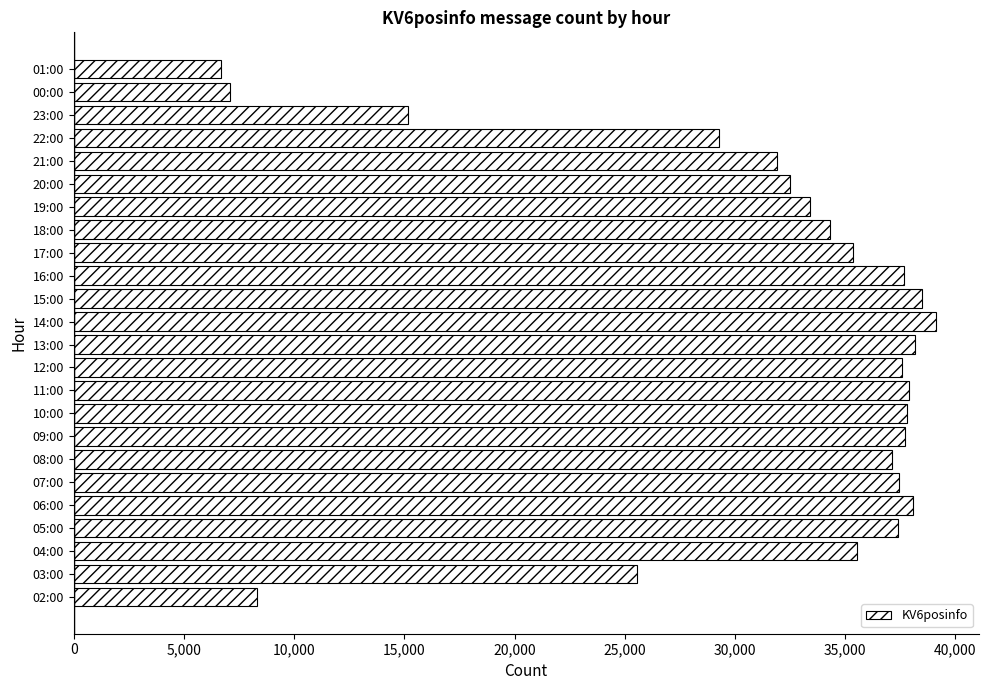

What is the average value?

31234